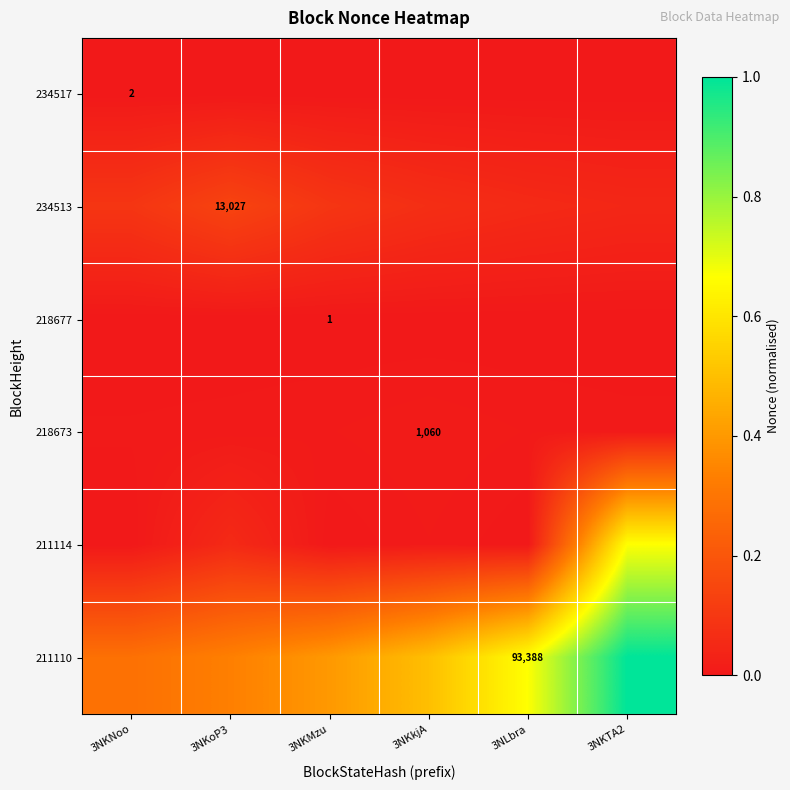

At how many categories does at least one series exceed 0?

6